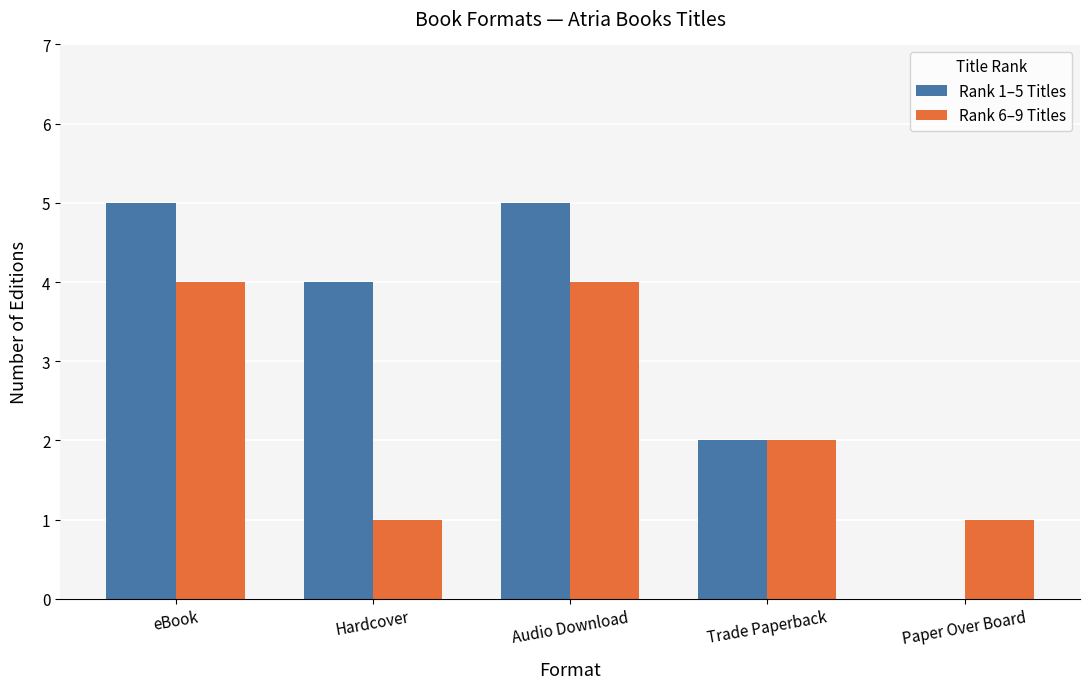

Between eBook and Hardcover, which series saw the biggest shift?

Rank 6–9 Titles